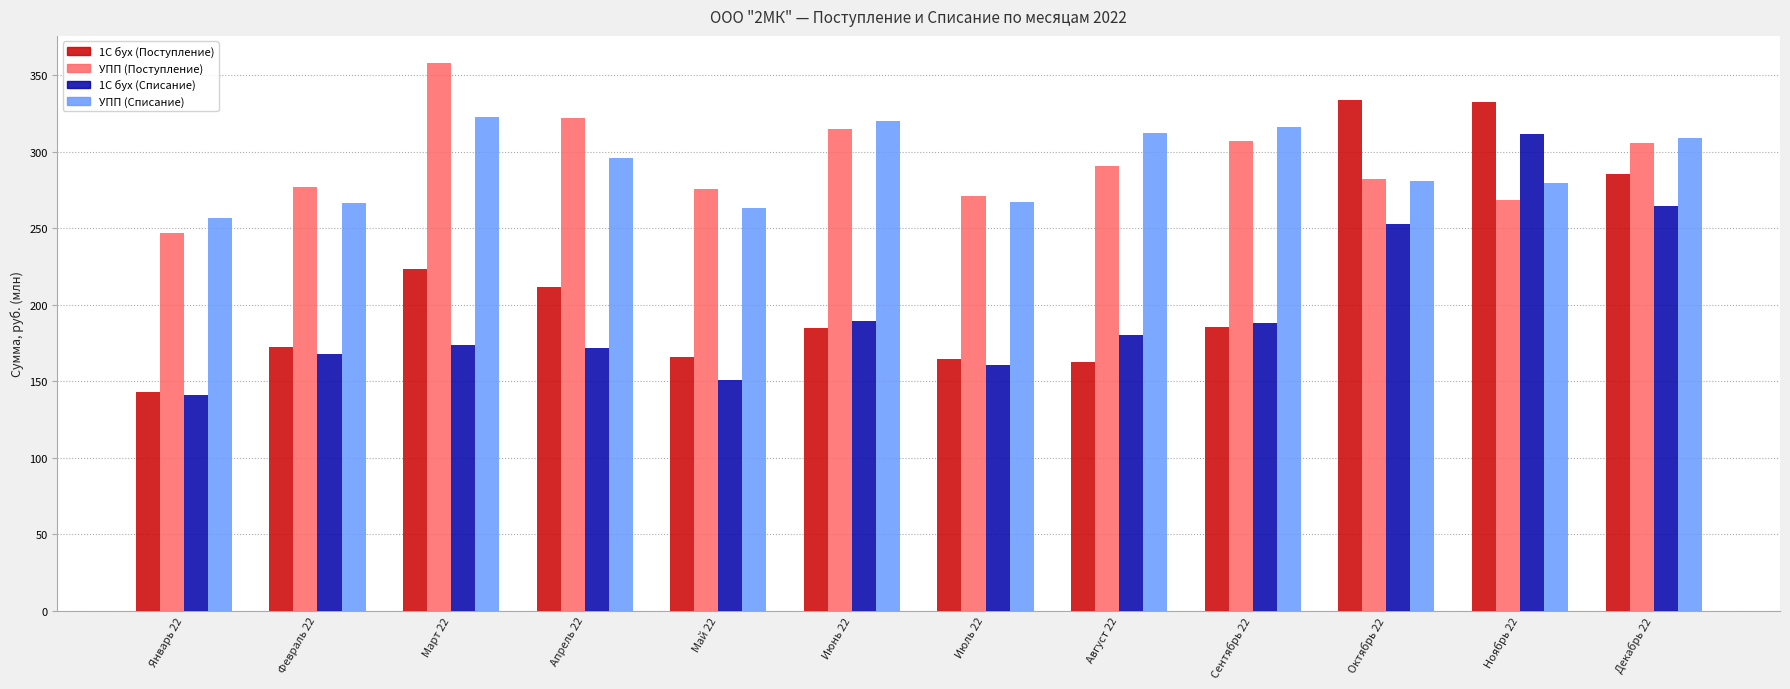

Is it true that УПП (Списание) equals 263.2 at Май 22?

True